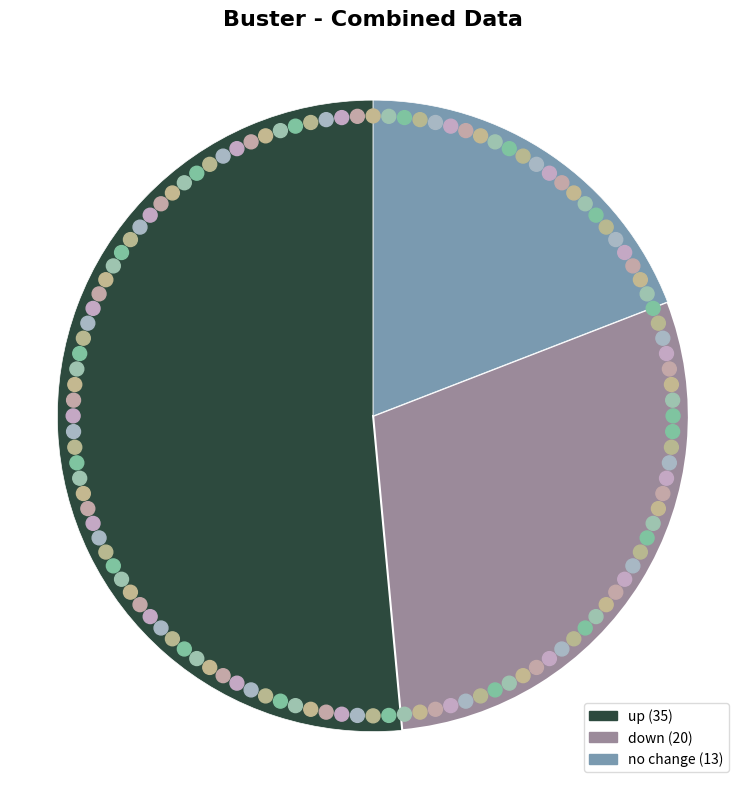

Is it true that up is 51% of the pie?

True